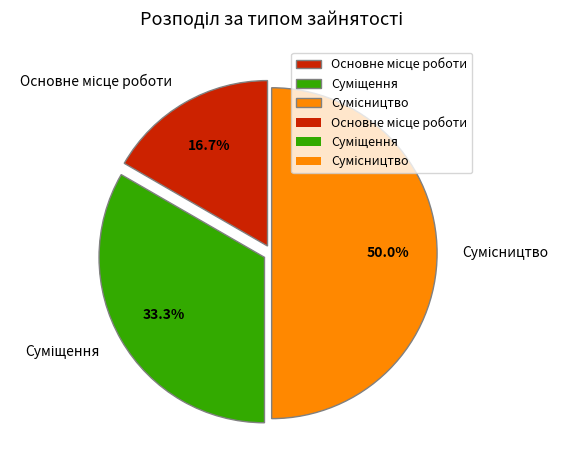

Count the number of slices in the pie.

3